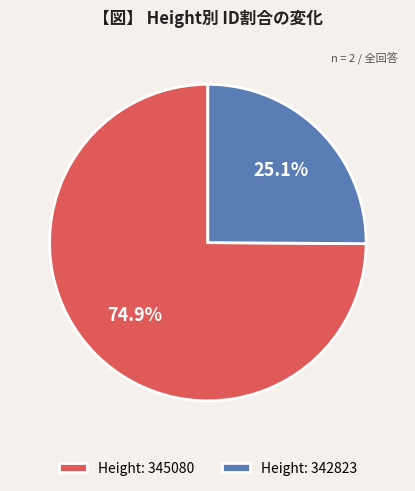

Does Height: 345080 represent more than half of the total?

Yes